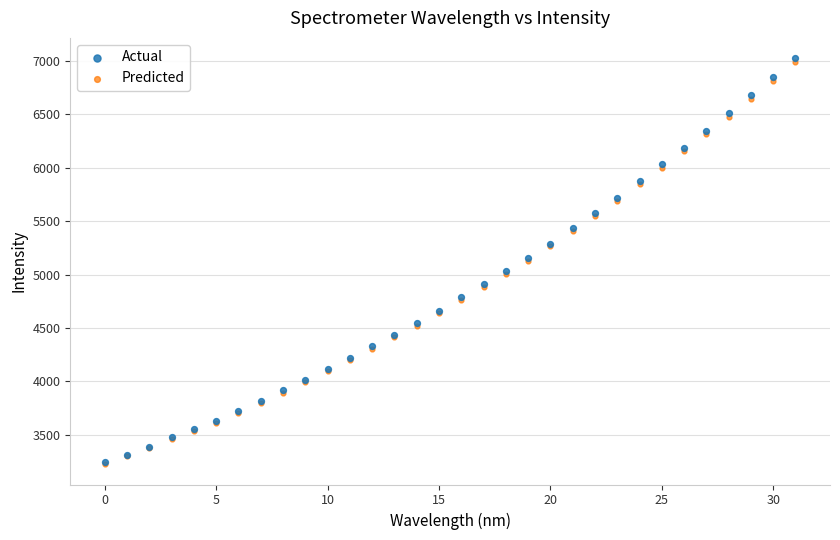

Which series has the largest Y range (max minus min)?

Actual